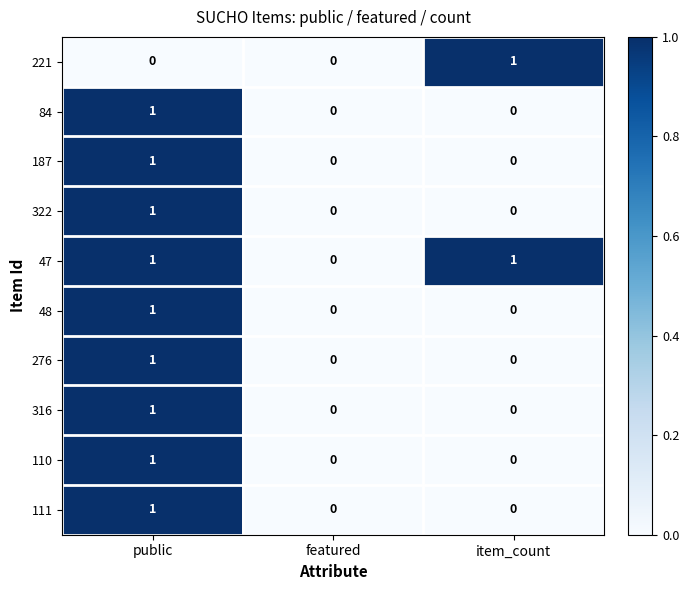

How many 47 values are between 0 and 1?

3